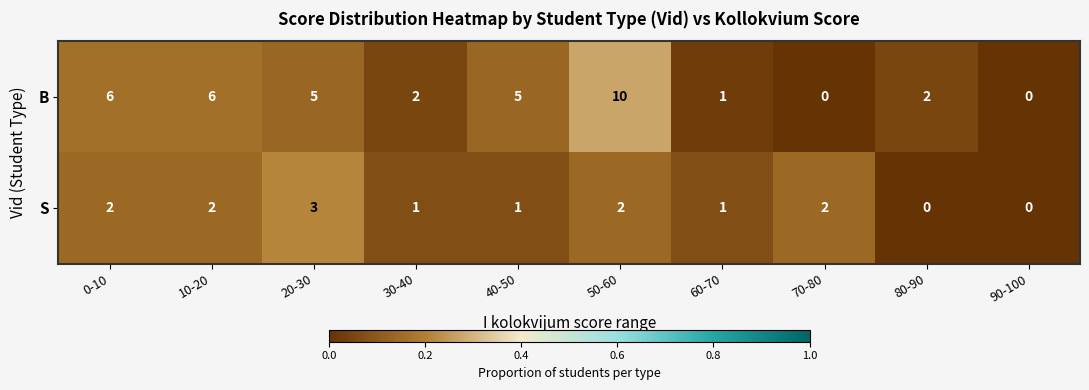

What is the greatest value displayed?

10